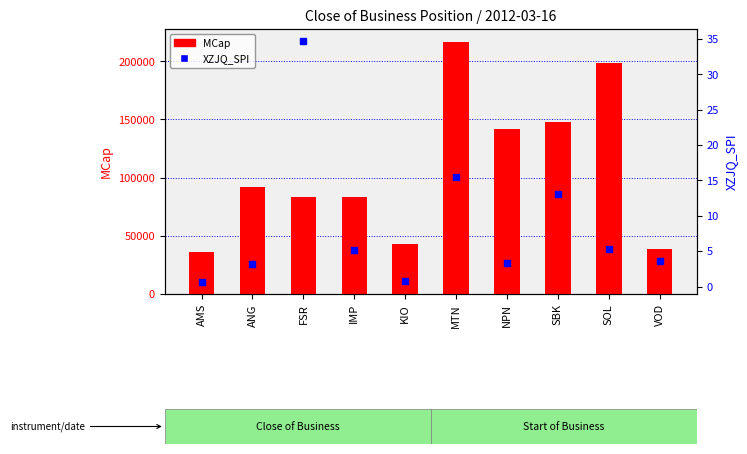

Which series has the widest spread of Y values?

MCap